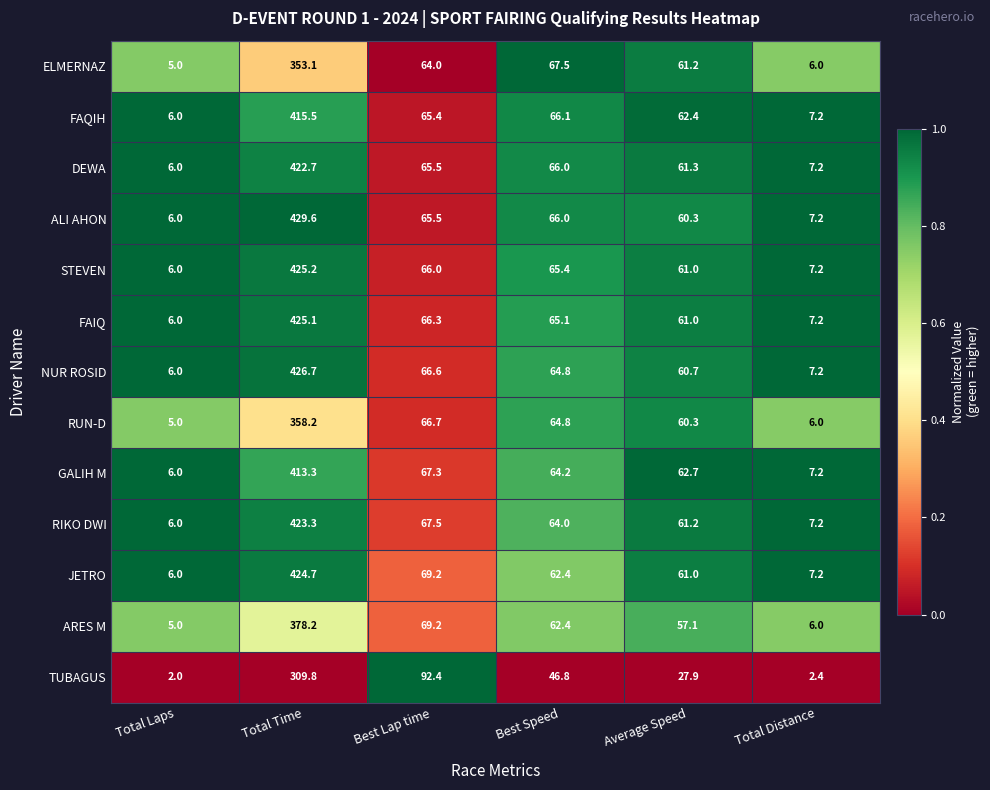

Rank the series by their maximum value, from lowest to highest.

TUBAGUS, ELMERNAZ, RUN-D, ARES M, GALIH M, FAQIH, DEWA, RIKO DWI, JETRO, FAIQ, STEVEN, NUR ROSID, ALI AHON